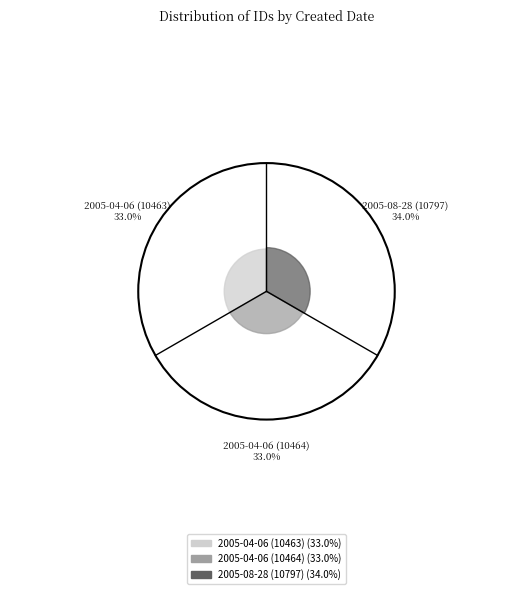

Is there a majority slice in this chart?

No